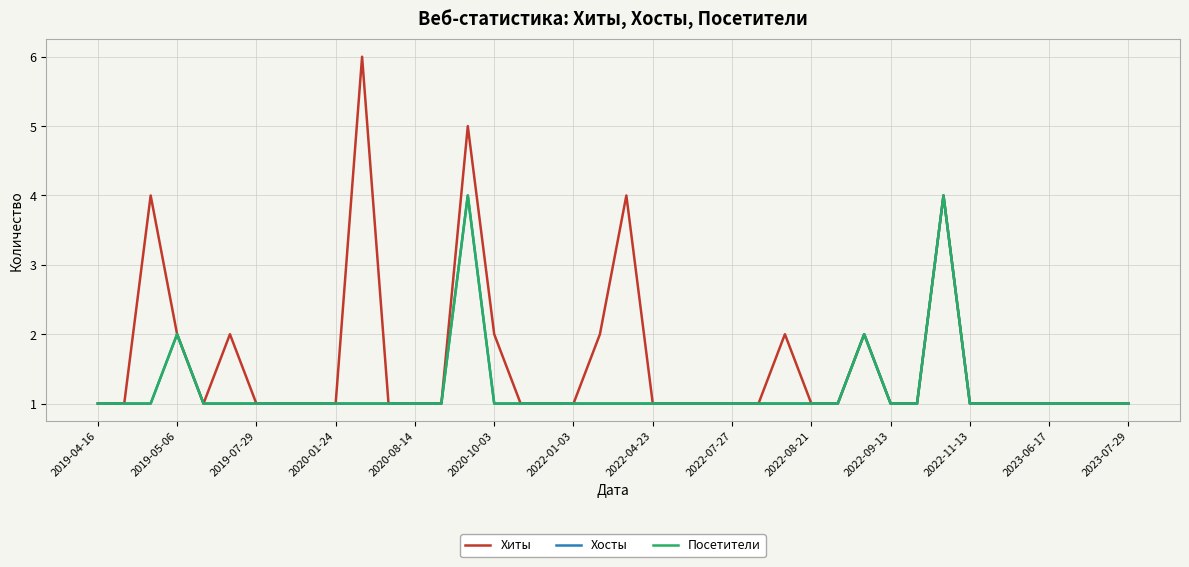

What is the value of the Посетители point at the 32nd from the left?

1